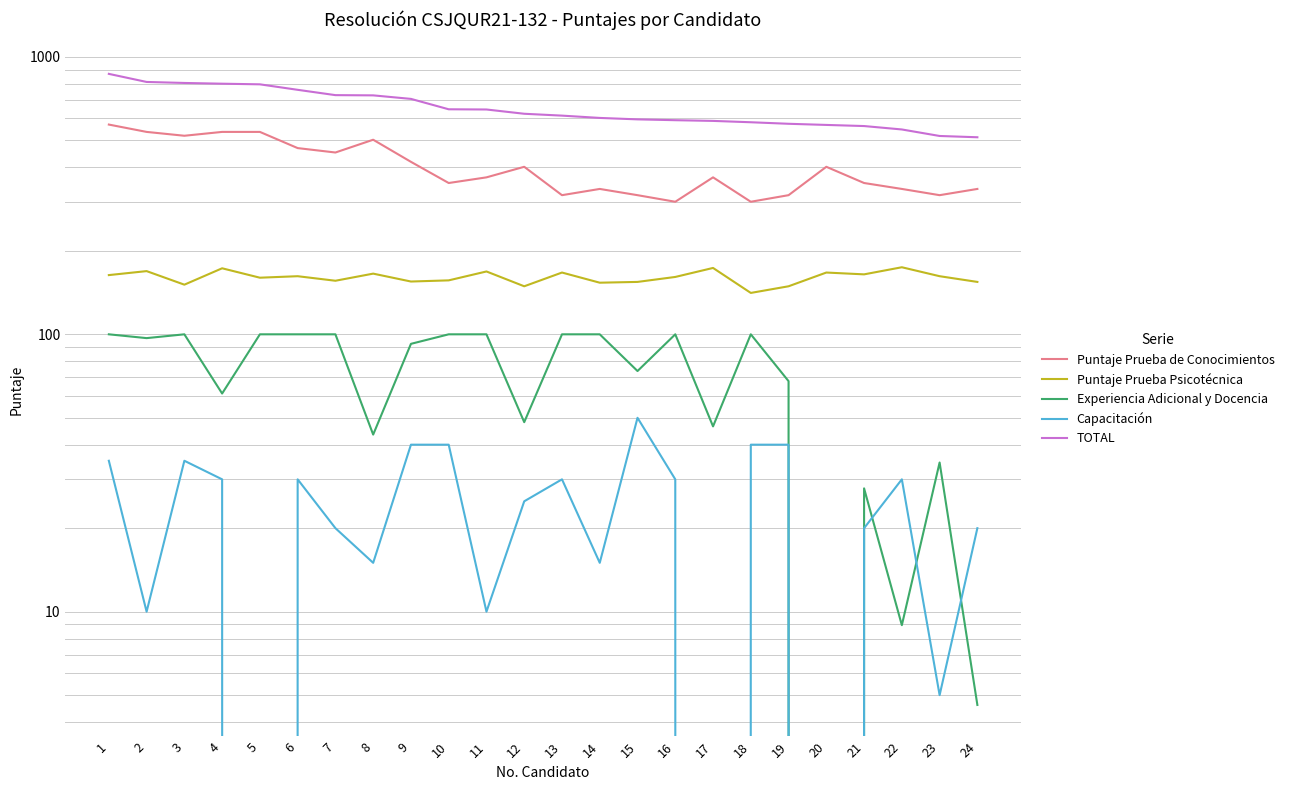

Rank the categories by Puntaje Prueba Psicotécnica value from highest to lowest.

22, 17, 4, 2, 11, 13, 20, 8, 21, 1, 6, 23, 16, 5, 10, 7, 9, 15, 24, 14, 3, 12, 19, 18